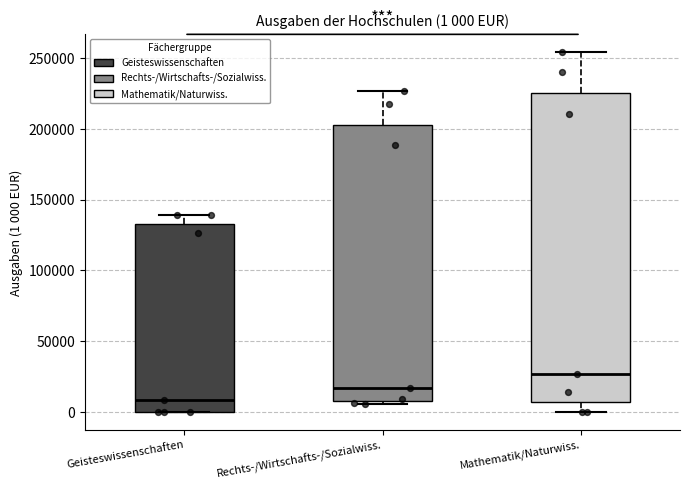

Which box's median line is the lowest?

Geisteswissenschaften